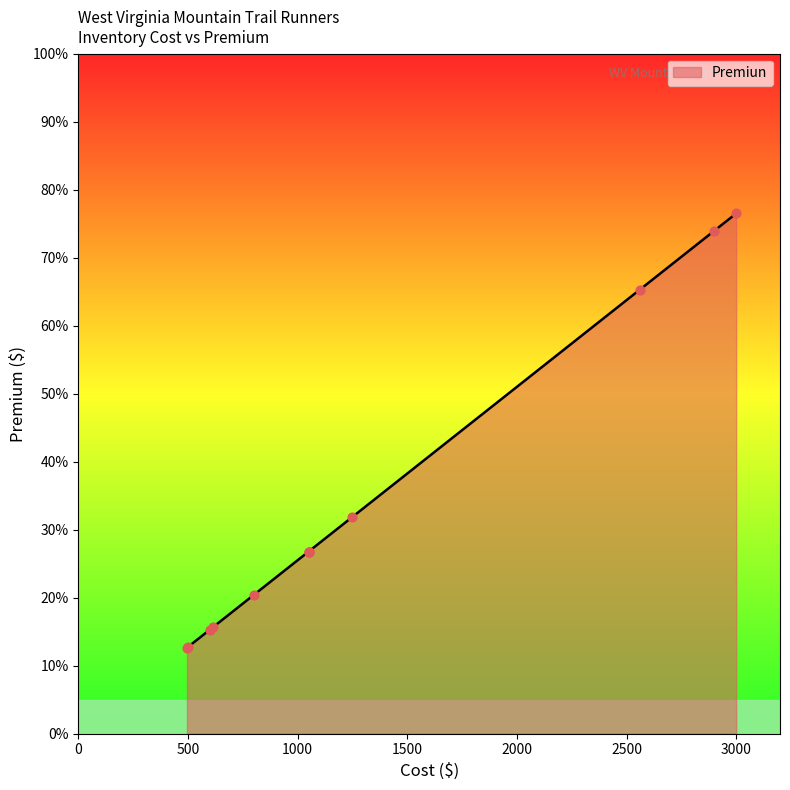

Between 495 and 1050, which is larger?

1050